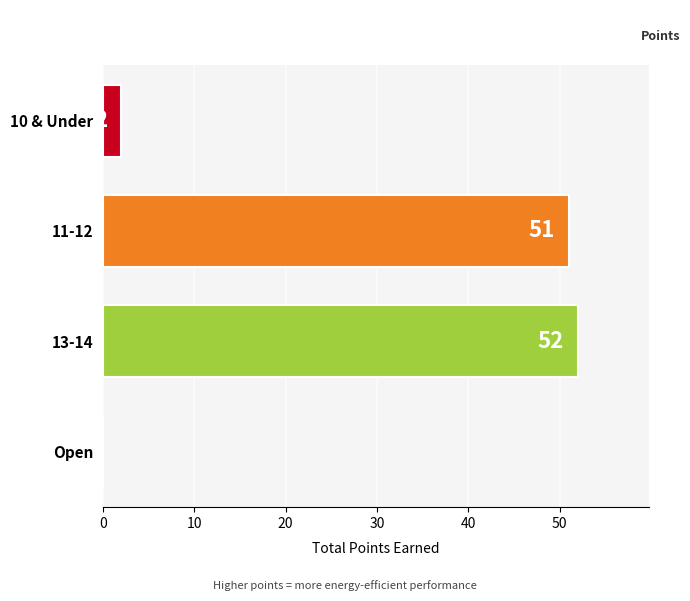

Are the bars grouped side by side (vs. stacked)?

No